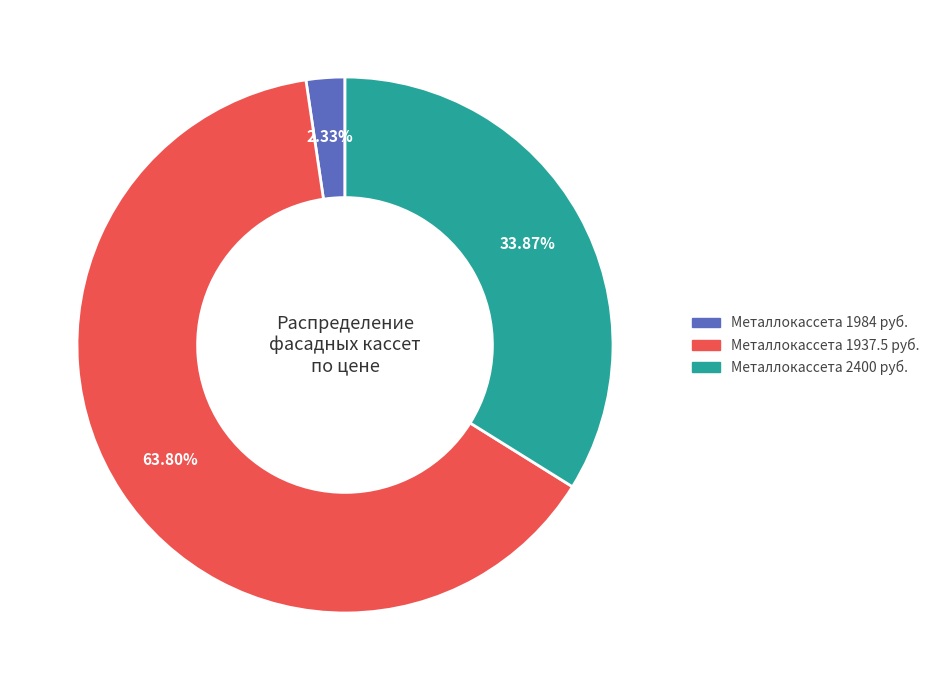

Combined, do Металлокассета 1937.5 руб. and Металлокассета 2400 руб. account for over 50%?

Yes